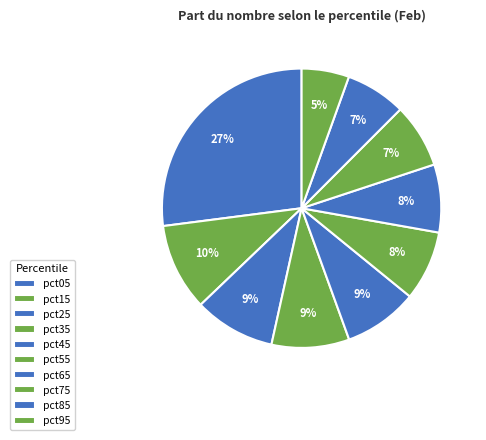

To the nearest percent, what percentage of the pie is pct55?

8%